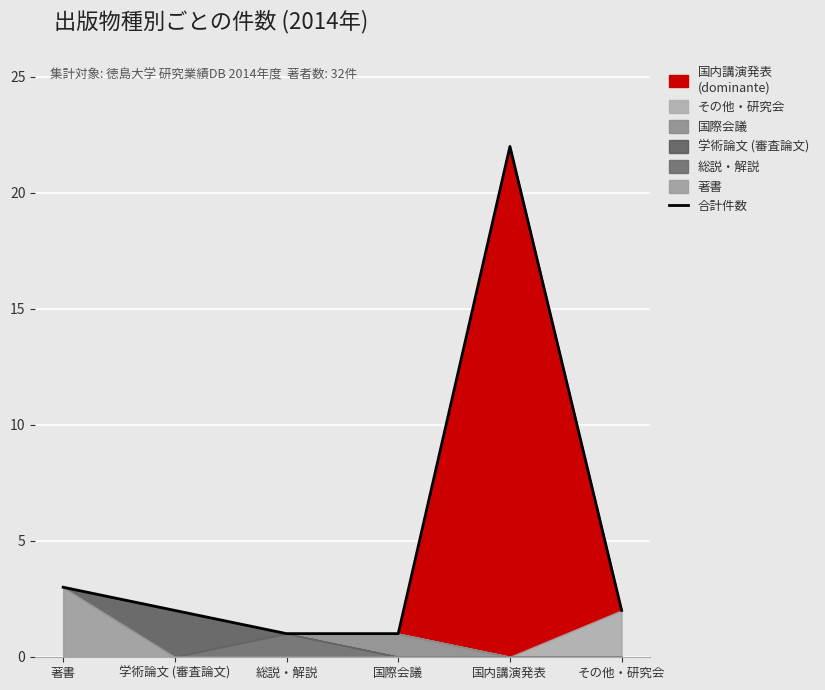

True or false: the data shows 11 at 国内講演発表.

False